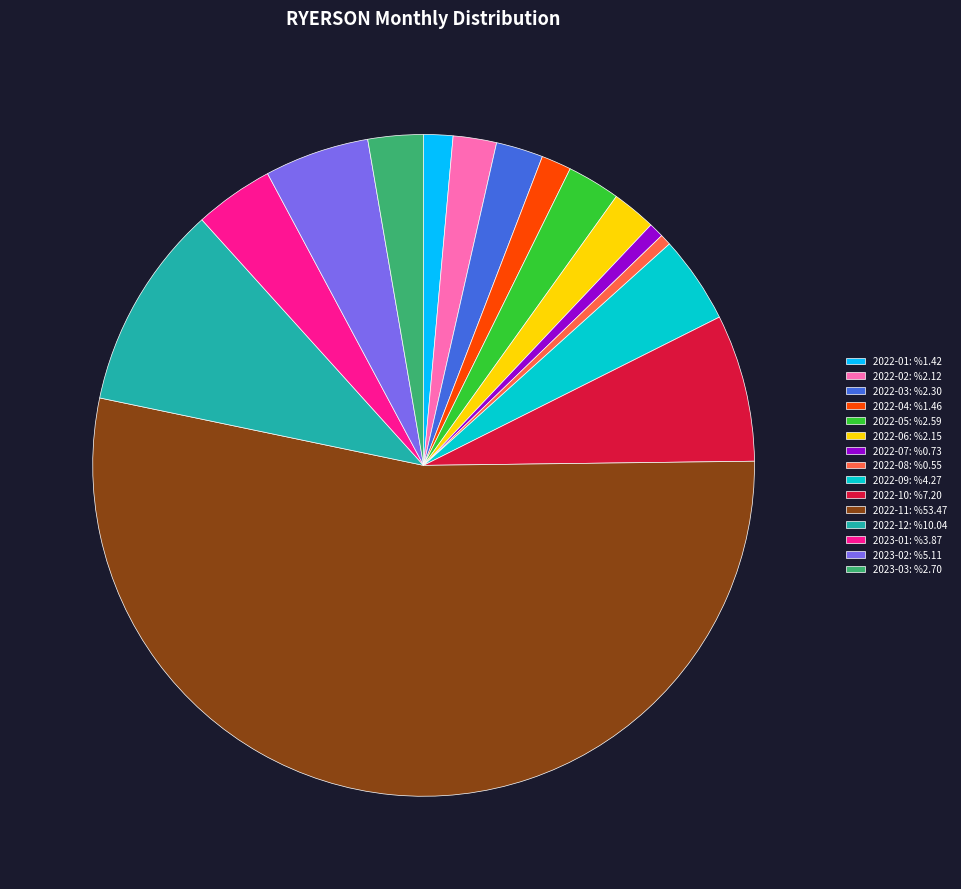

Between 2023-02: %5.11 and 2022-09: %4.27, which is larger?

2023-02: %5.11